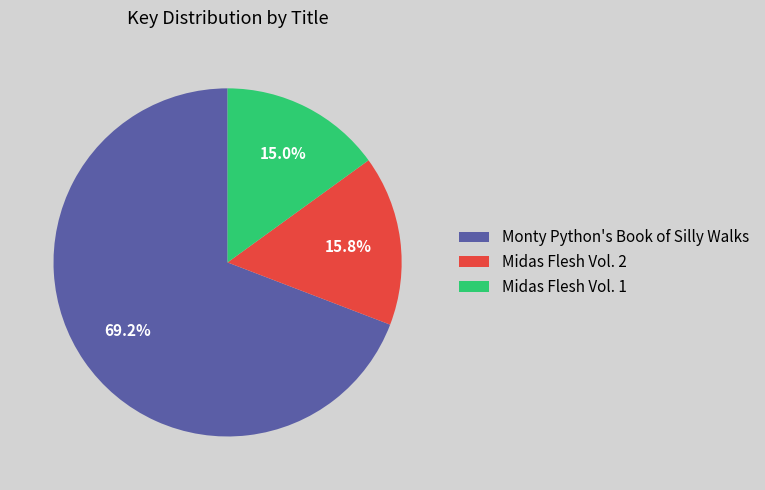

What percentage is the Monty Python's Book of Silly Walks slice, to the nearest percent?

69%